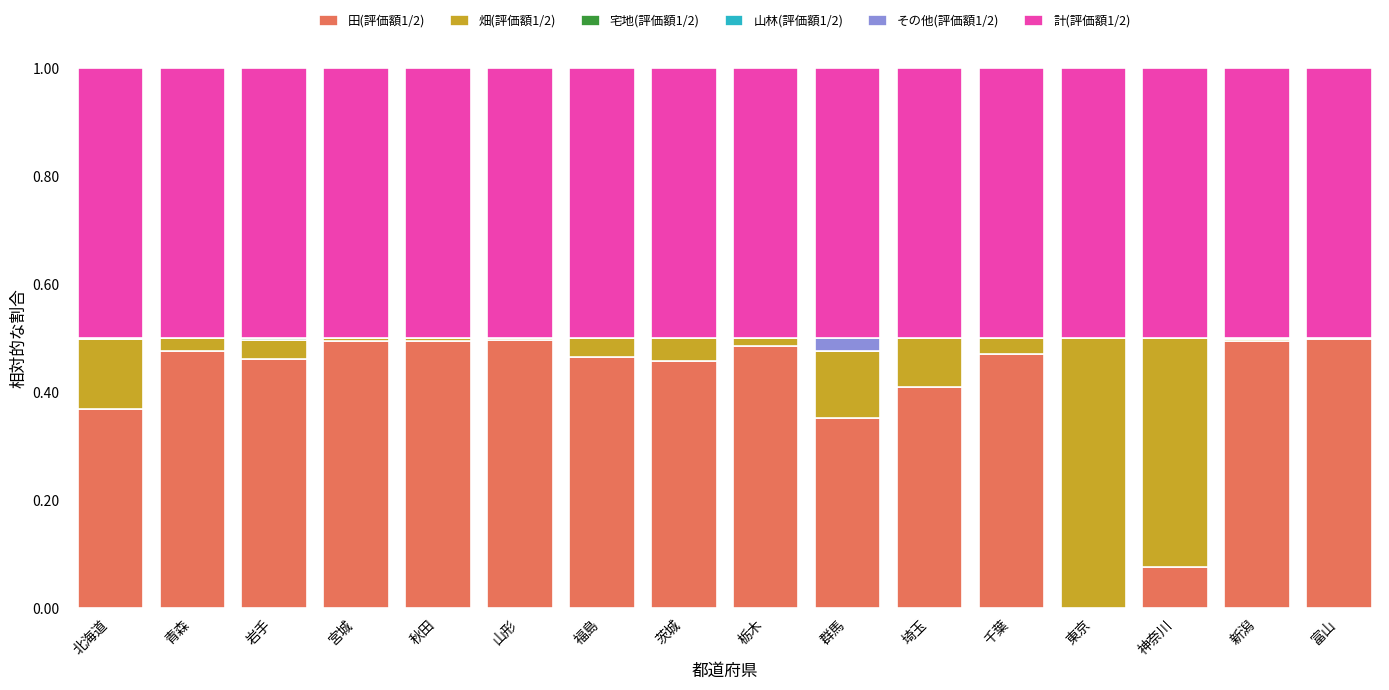

What is the sum of the 田(評価額1/2) values at 茨城 and 埼玉?

0.9